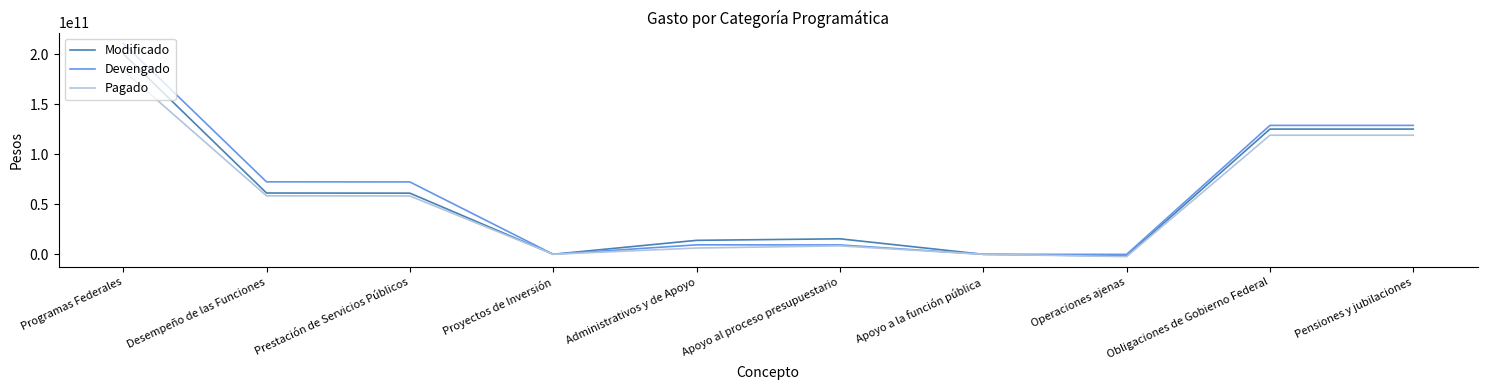

Rank the series by their maximum value, from highest to lowest.

Devengado, Modificado, Pagado